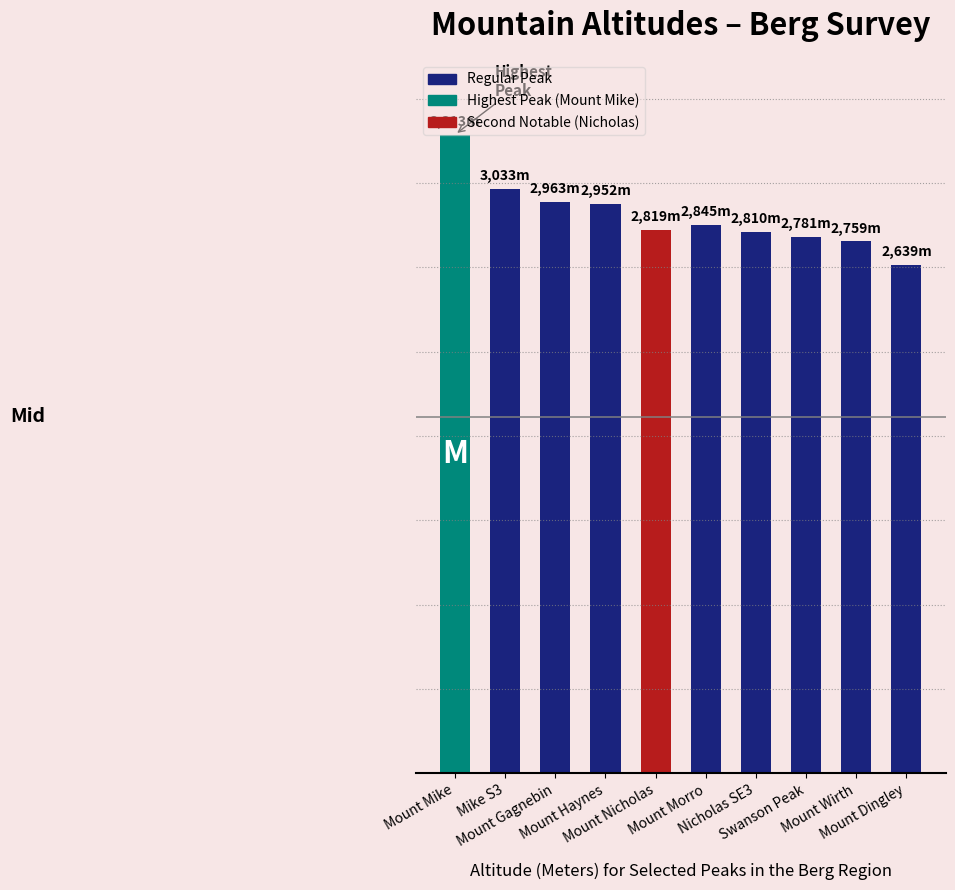

Are the bars horizontal?

No